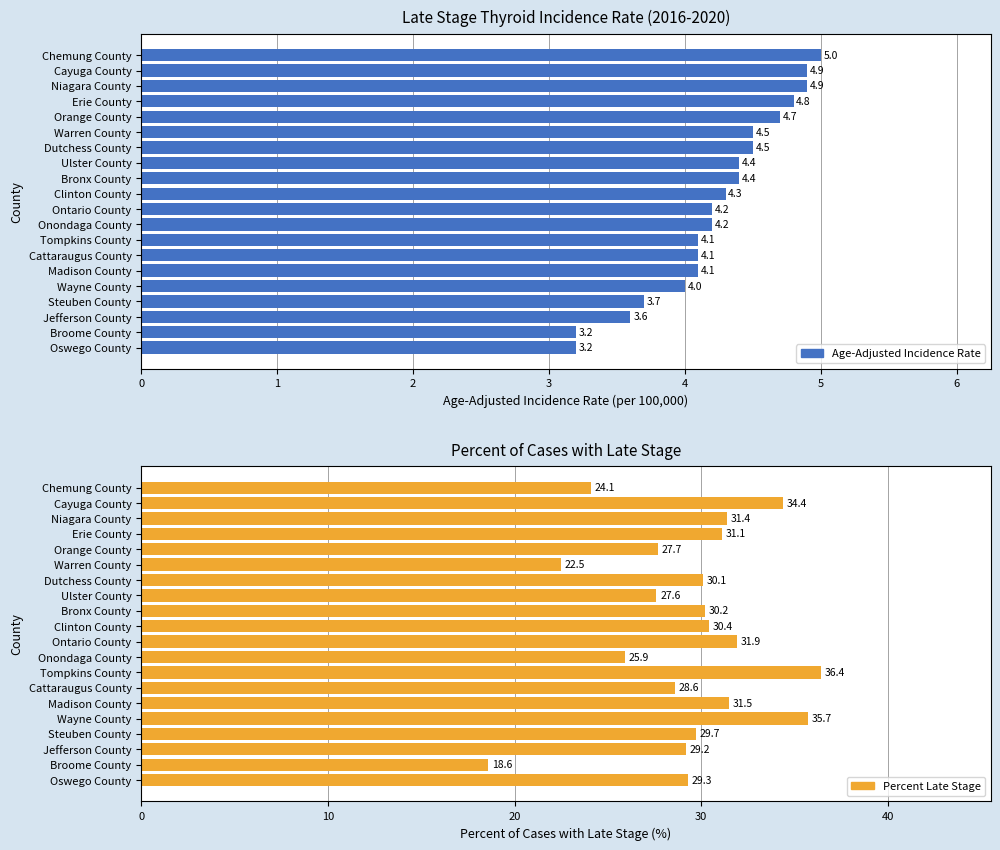

At 0, list the series in order from smallest to largest.

Age-Adjusted Incidence Rate, Percent Late Stage